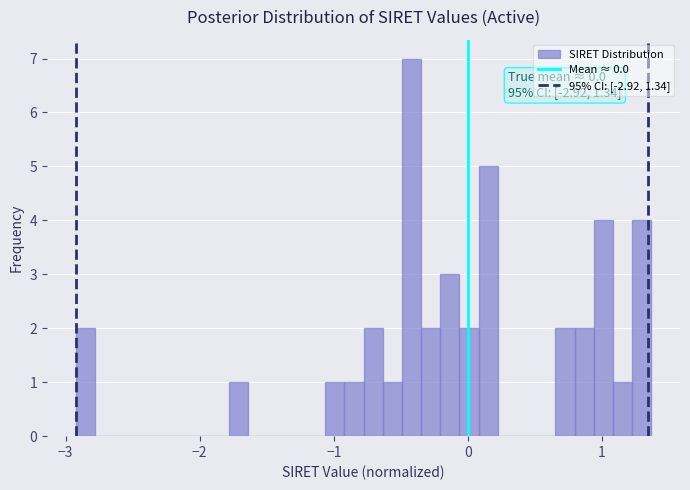

Read against the x-axis, roughly where is the centre of the tallest bar?

-0.4